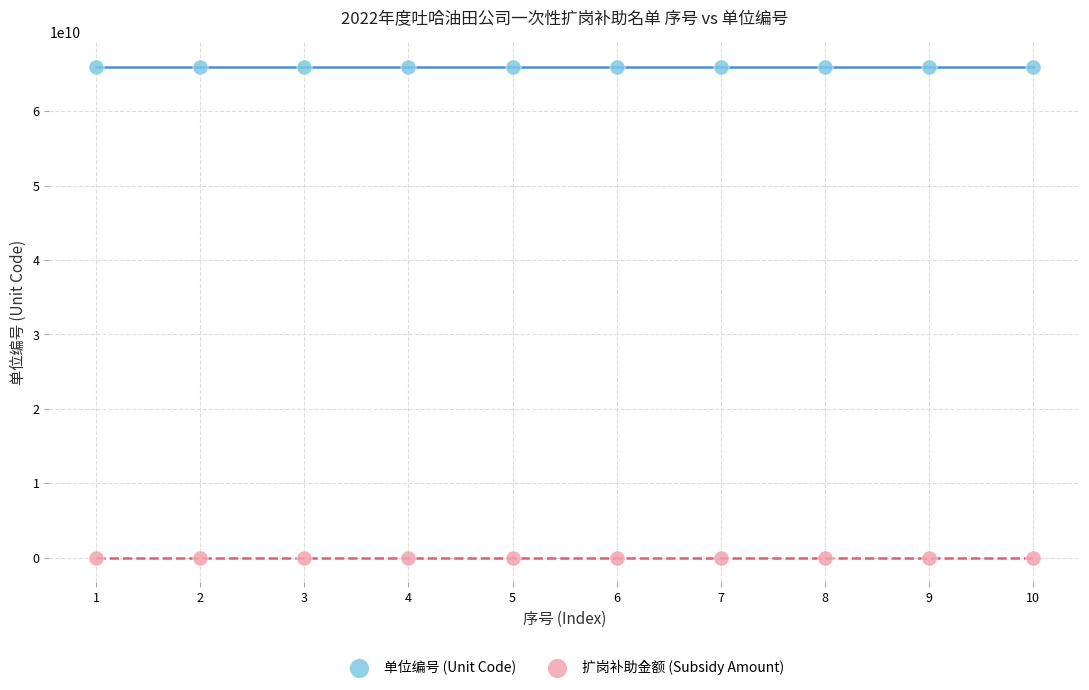

Which series reaches the maximum Y coordinate?

单位编号 (Unit Code)